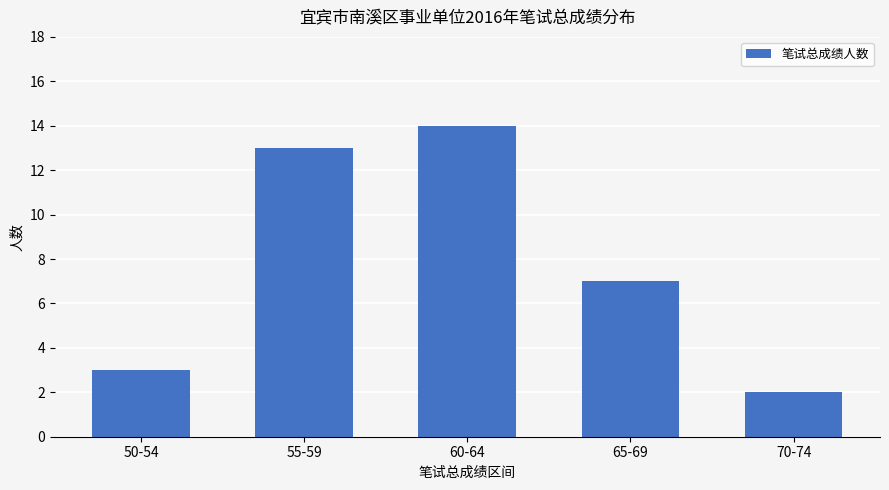

Is it true that the value at 70-74 is 1?

False